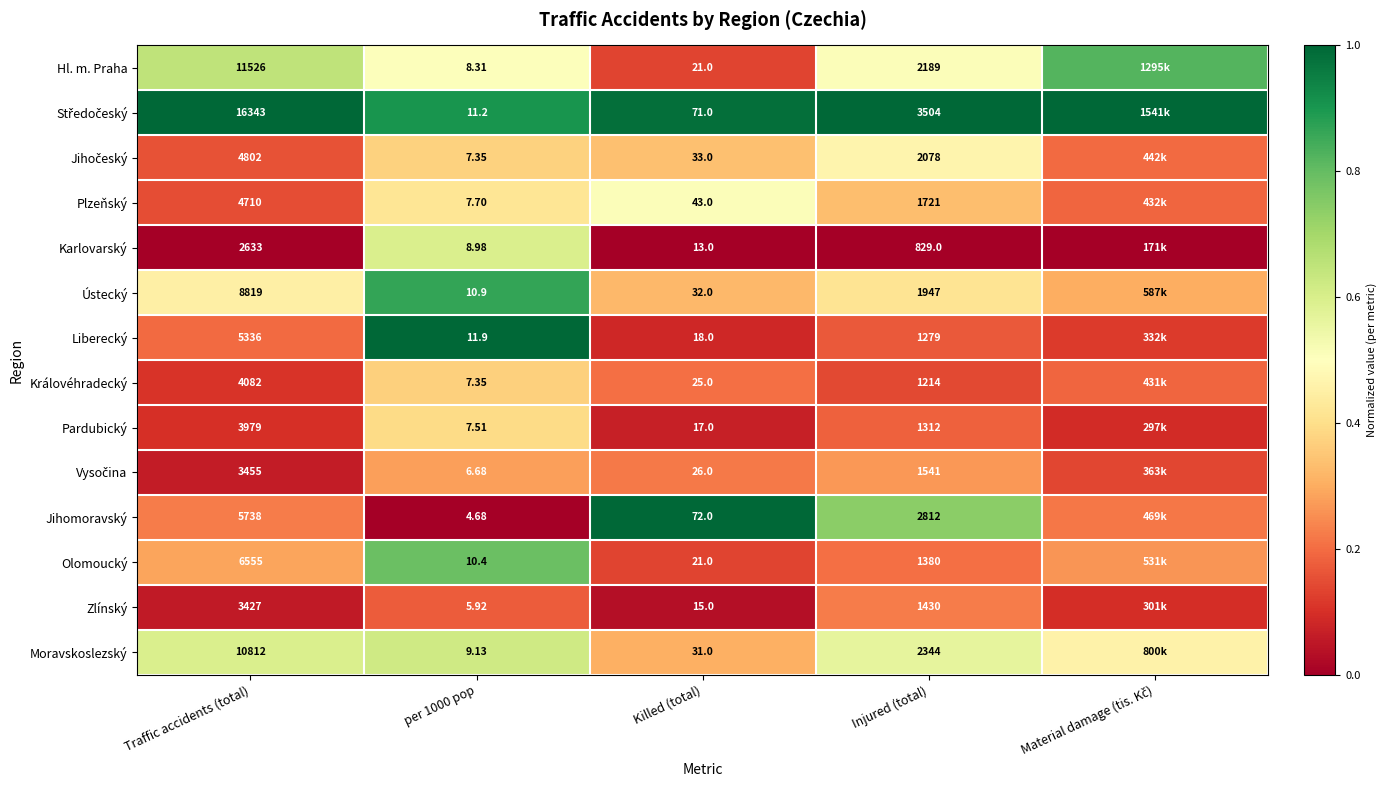

Is the value of Jihomoravský at Killed (total) greater than the value of Moravskoslezský at Traffic accidents (total)?

No